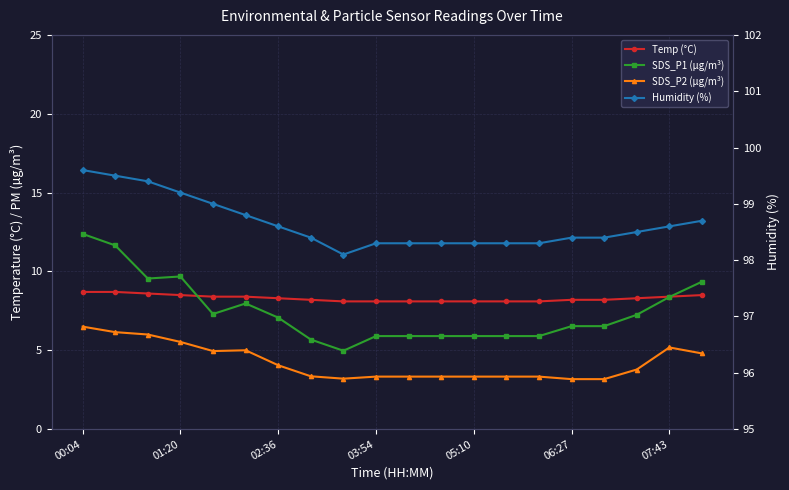

True or false: Humidity (%) has more than 0 points higher than both neighbors.

False